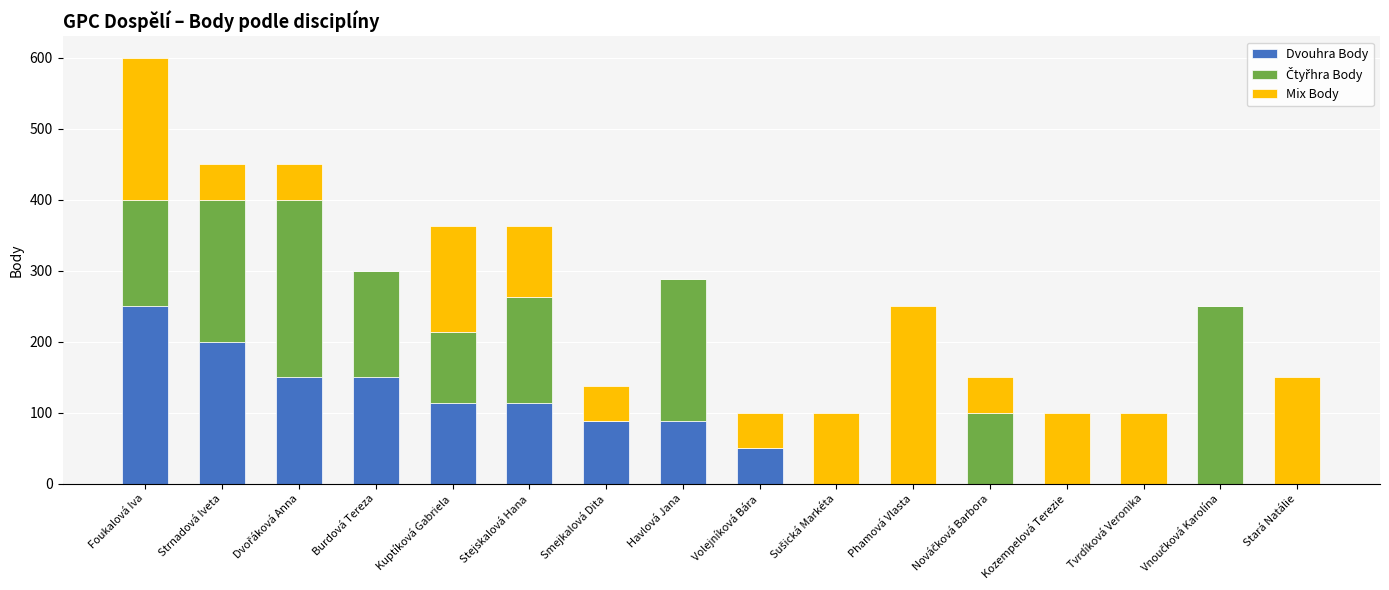

At which category is the sum across all series the highest?

Foukalová Iva